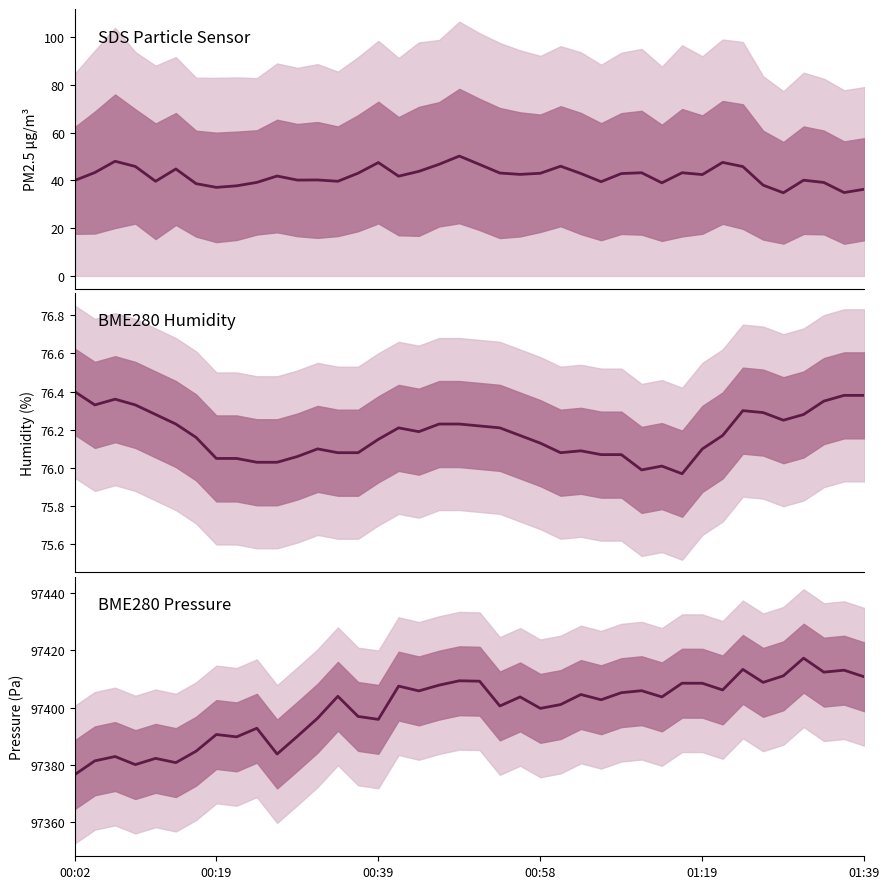

What is the sum of the SDS_P1 values at 14 and 37?

82.1